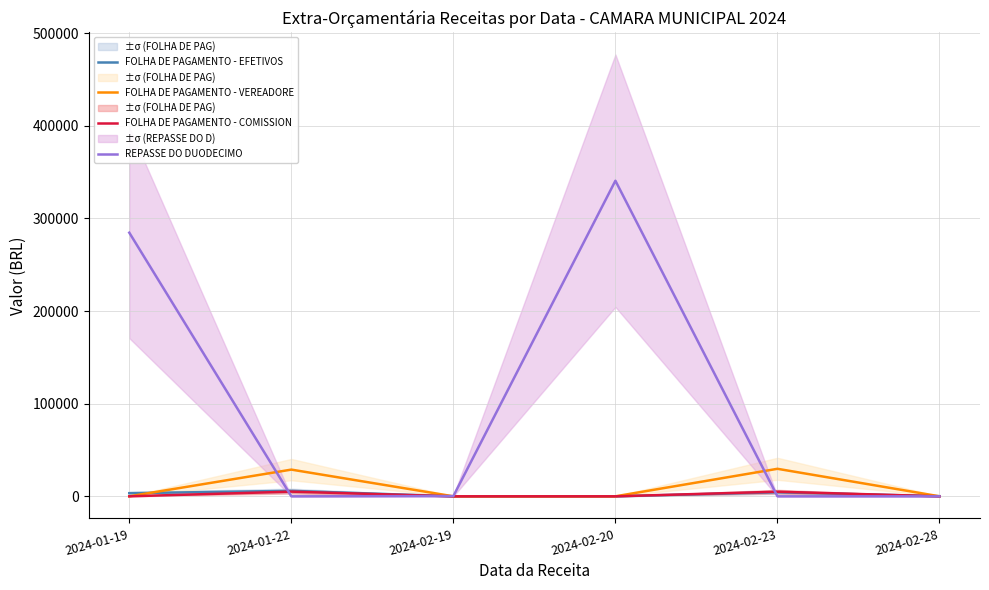

What is the approximate value of REPASSE DO DUODECIMO at 2024-02-20?

340627.4